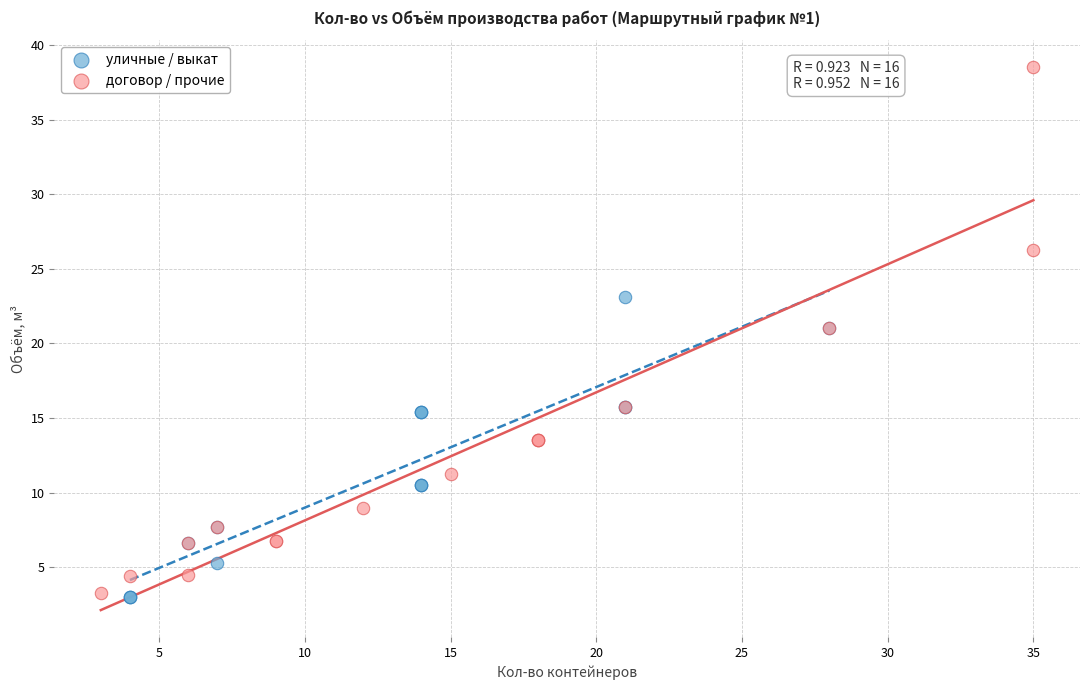

What are all the series names shown in the legend?

уличные / выкат, договор / прочие